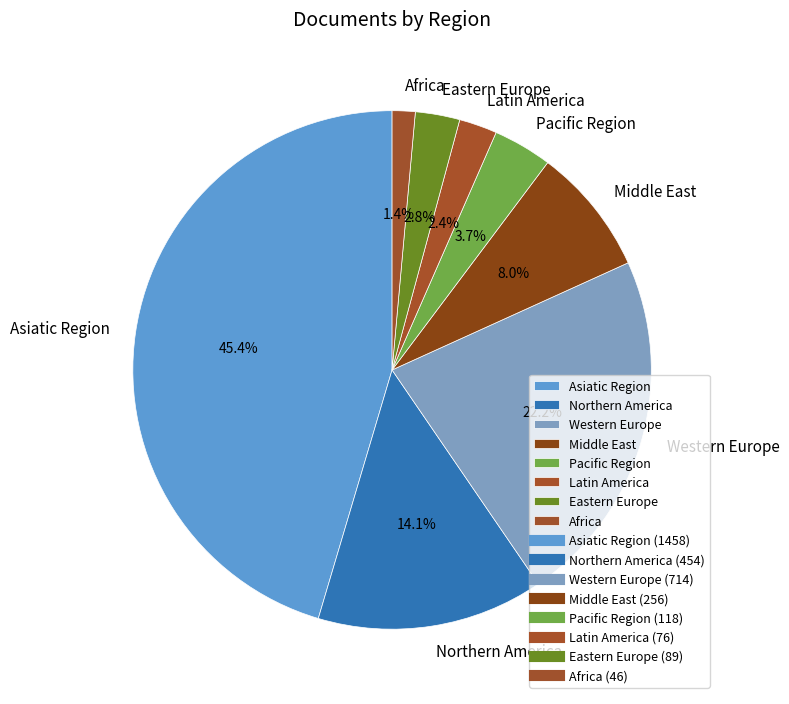

Is there any slice that represents more than half of the pie?

No